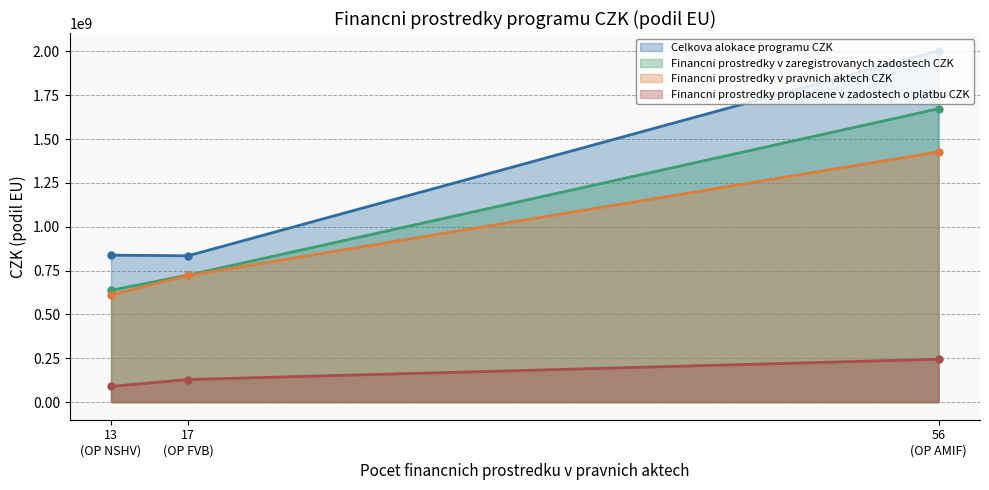

Rank the series at OP NSHV from highest to lowest value.

Celkova alokace programu CZK, Financni prostredky v zaregistrovanych zadostech CZK, Financni prostredky v pravnich aktech CZK, Financni prostredky proplacene v zadostech o platbu CZK